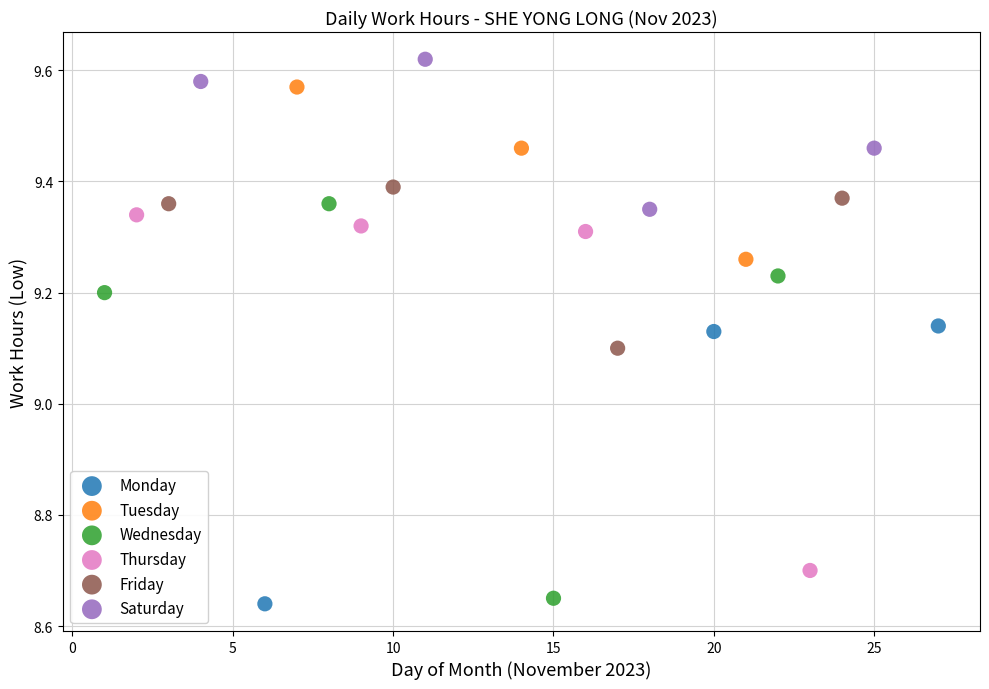

Which series reaches the maximum Y coordinate?

Saturday